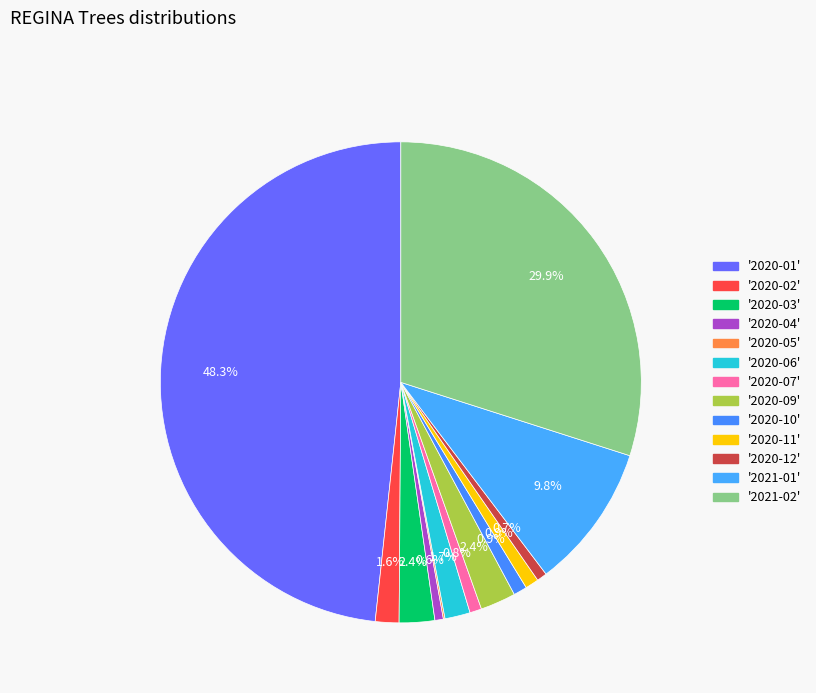

Rank the categories by value from lowest to highest.

2020-05, 2020-04, 2020-12, 2020-07, 2020-10, 2020-11, 2020-02, 2020-06, 2020-03, 2020-09, 2021-01, 2021-02, 2020-01